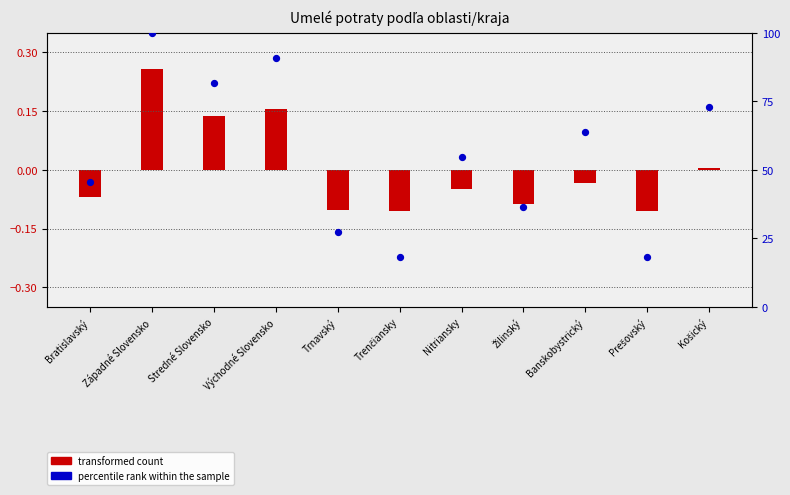

Which has a higher value, Trnavský or Bratislavský?

Bratislavský